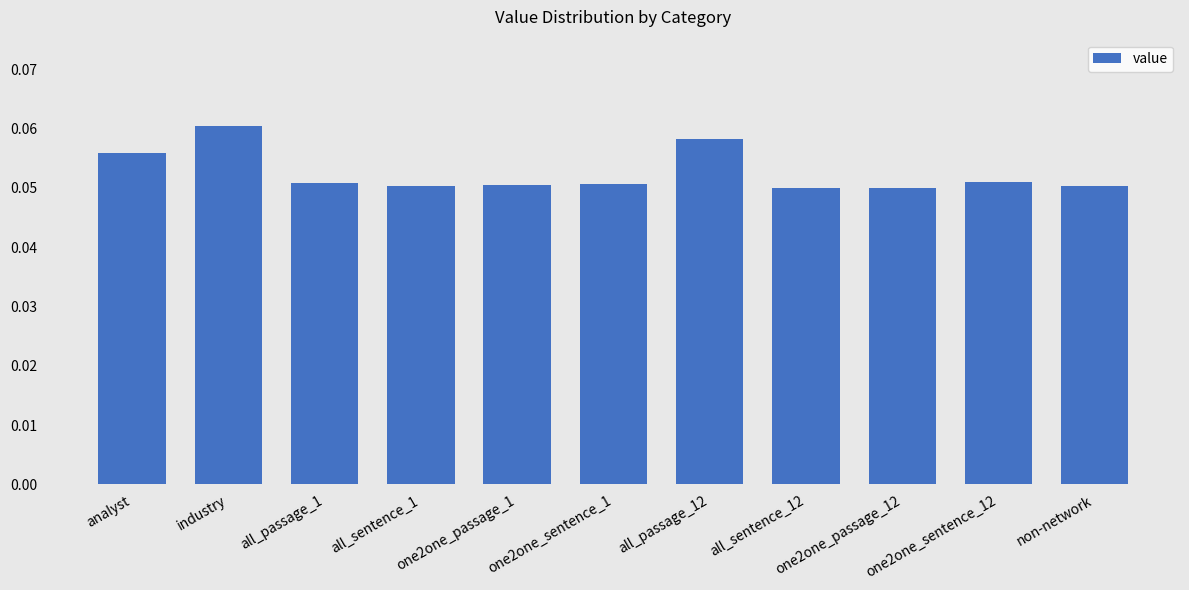

Between all_passage_1 and one2one_passage_12, which is larger?

all_passage_1